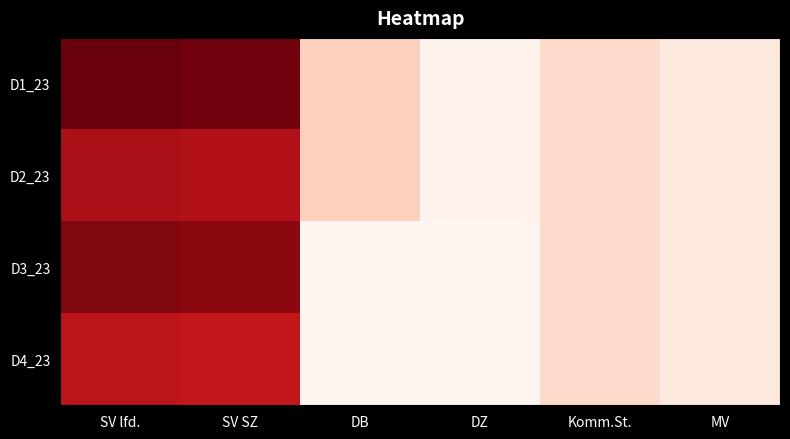

How many categories are shown in the chart?

6